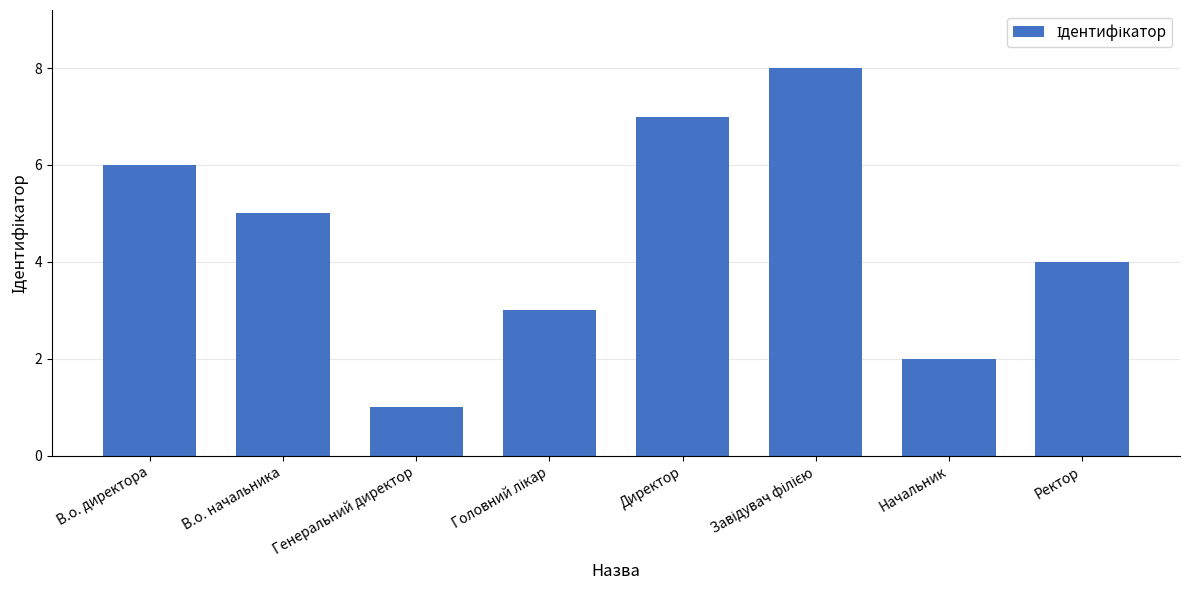

Reading left to right, transcribe all the data shown in this chart.

6	5	1	3	7	8	2	4